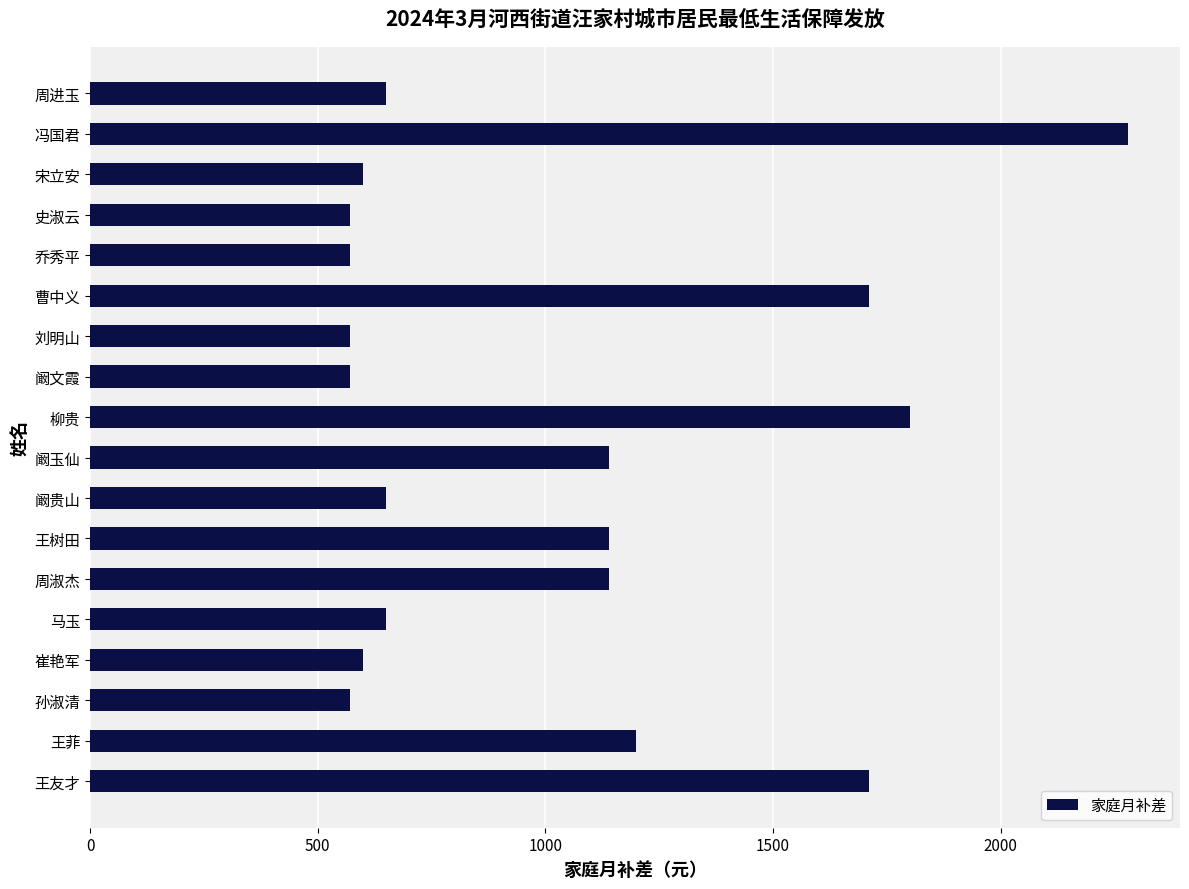

How many bars are there in total?

18